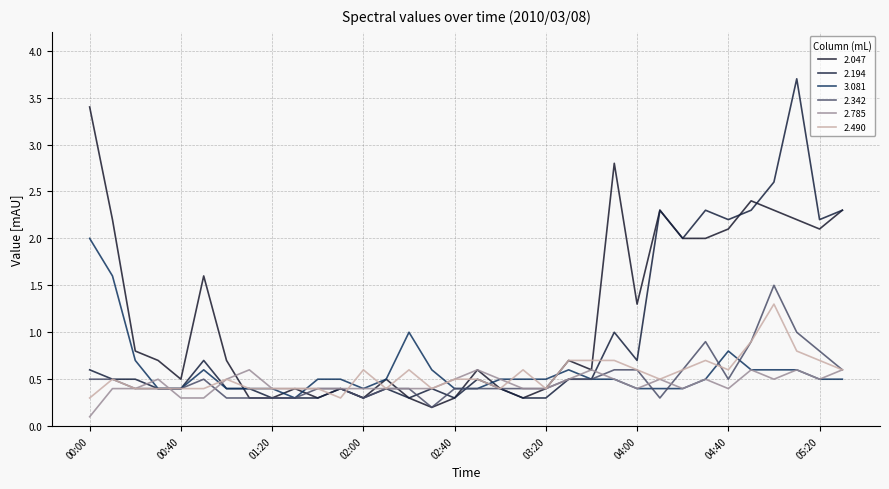

How many lines are shown in the chart?

6